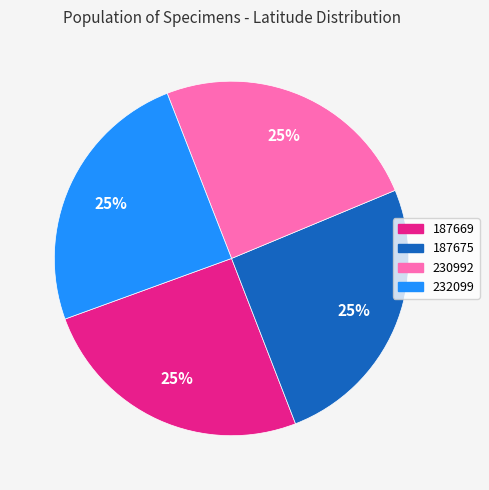

Does any single category account for the majority?

No